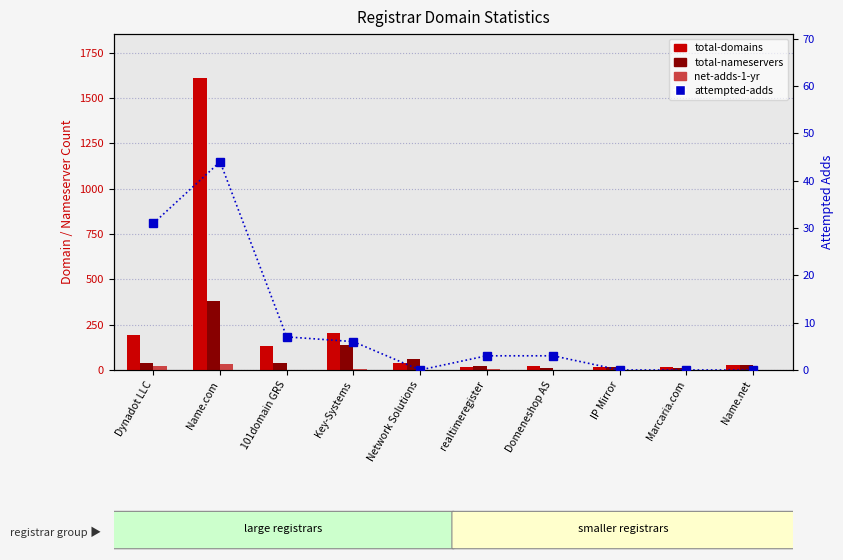

What is the difference between the maximum and minimum values in the total-domains series?

1597